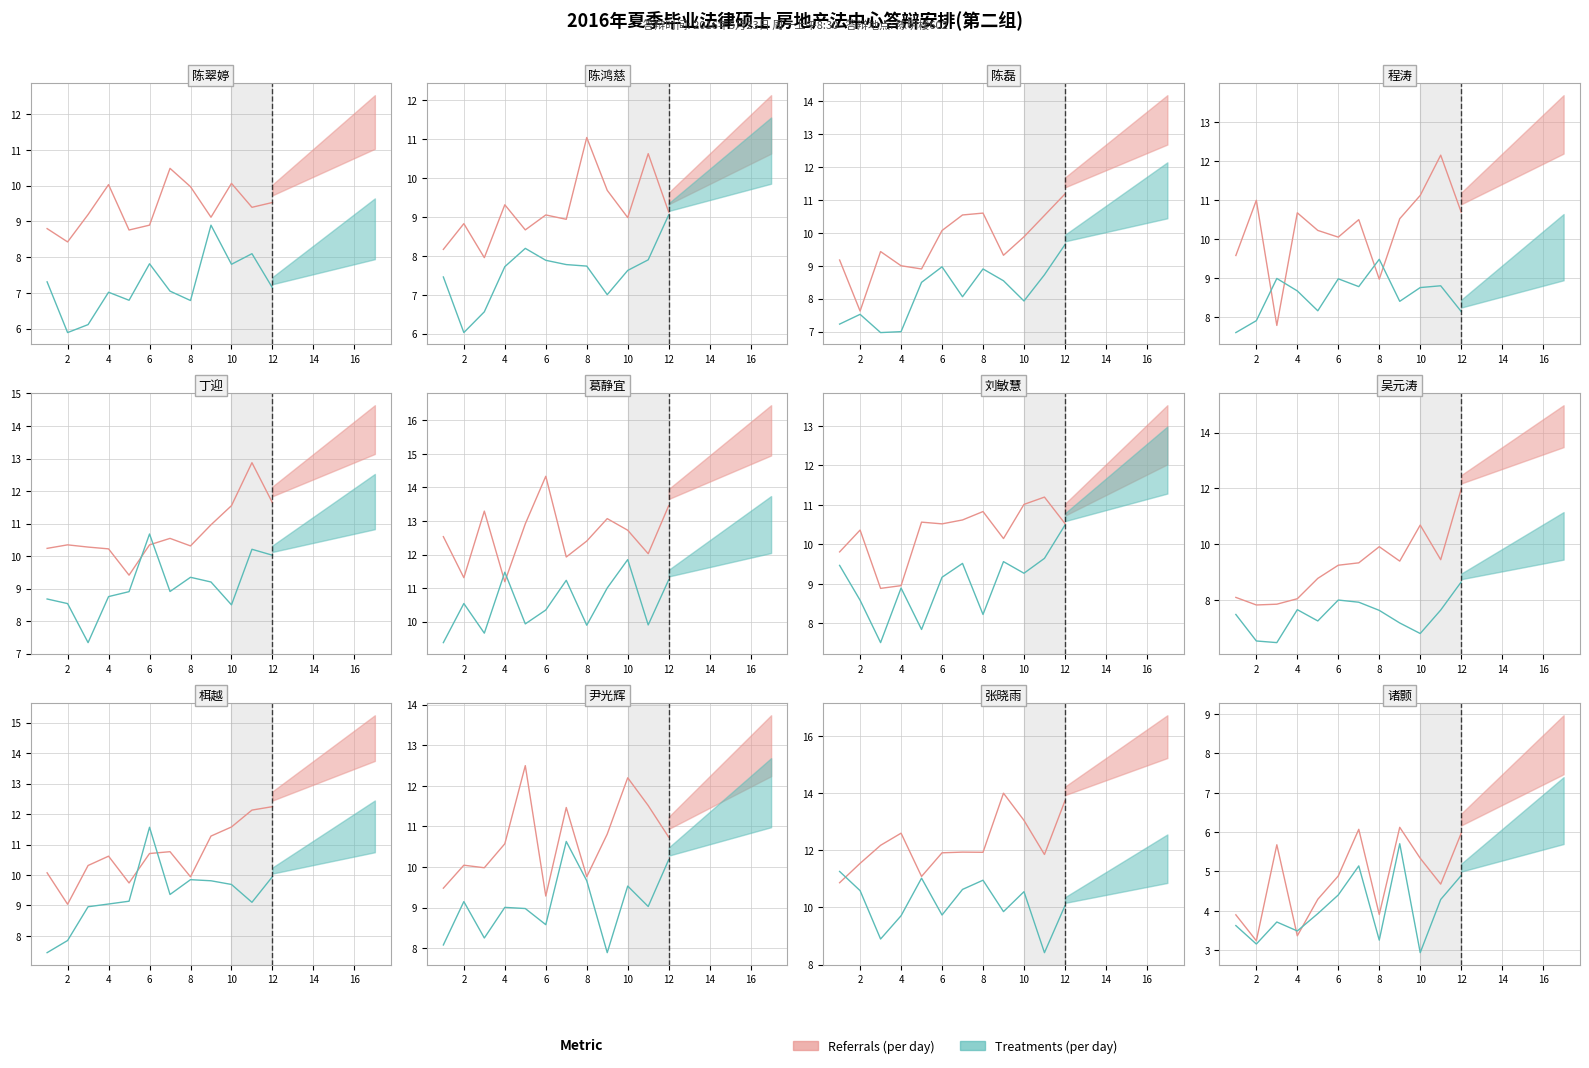

True or false: Treatments (per day) and Referrals (per day) intersect in this chart.

False